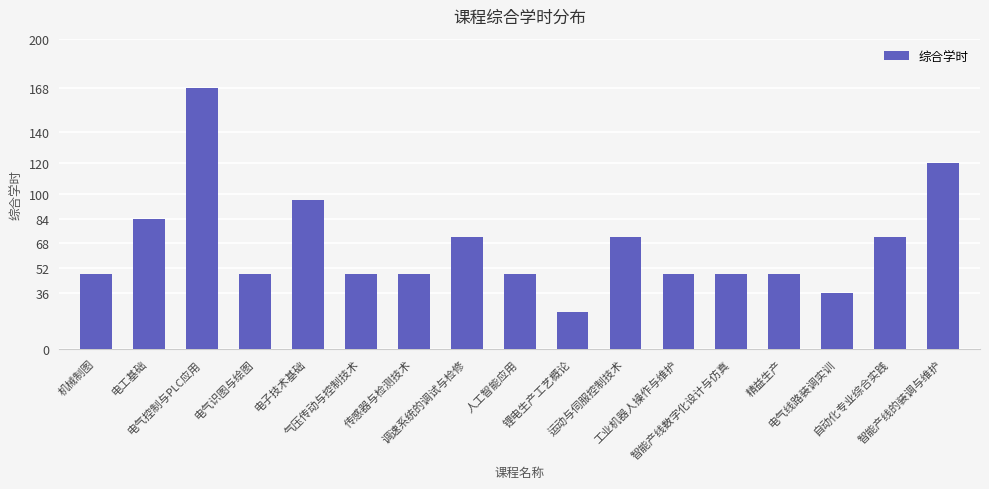

What is the smallest value displayed?

24